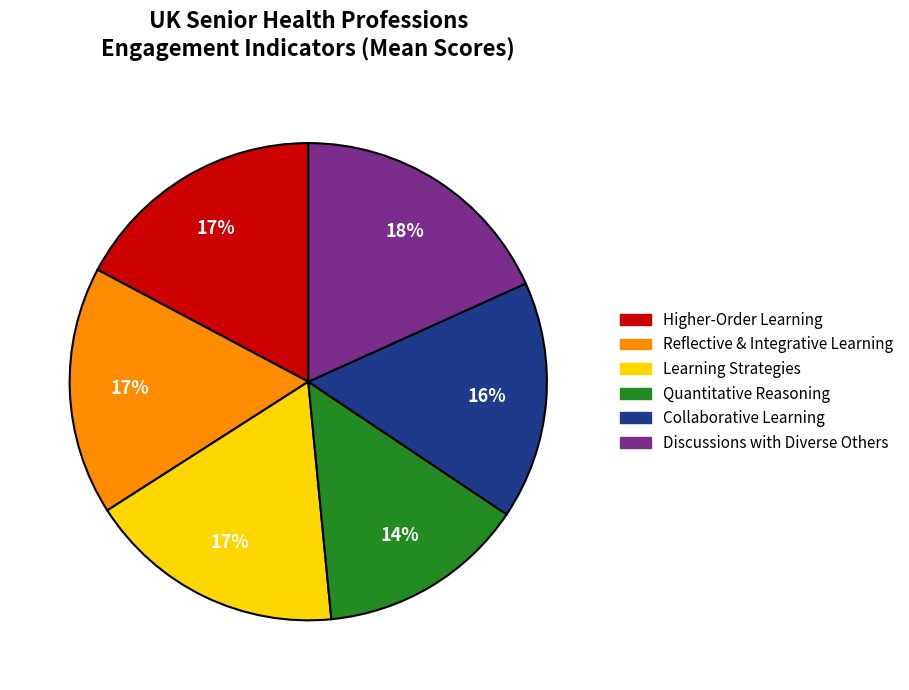

Which slice is the largest?

Discussions with Diverse Others